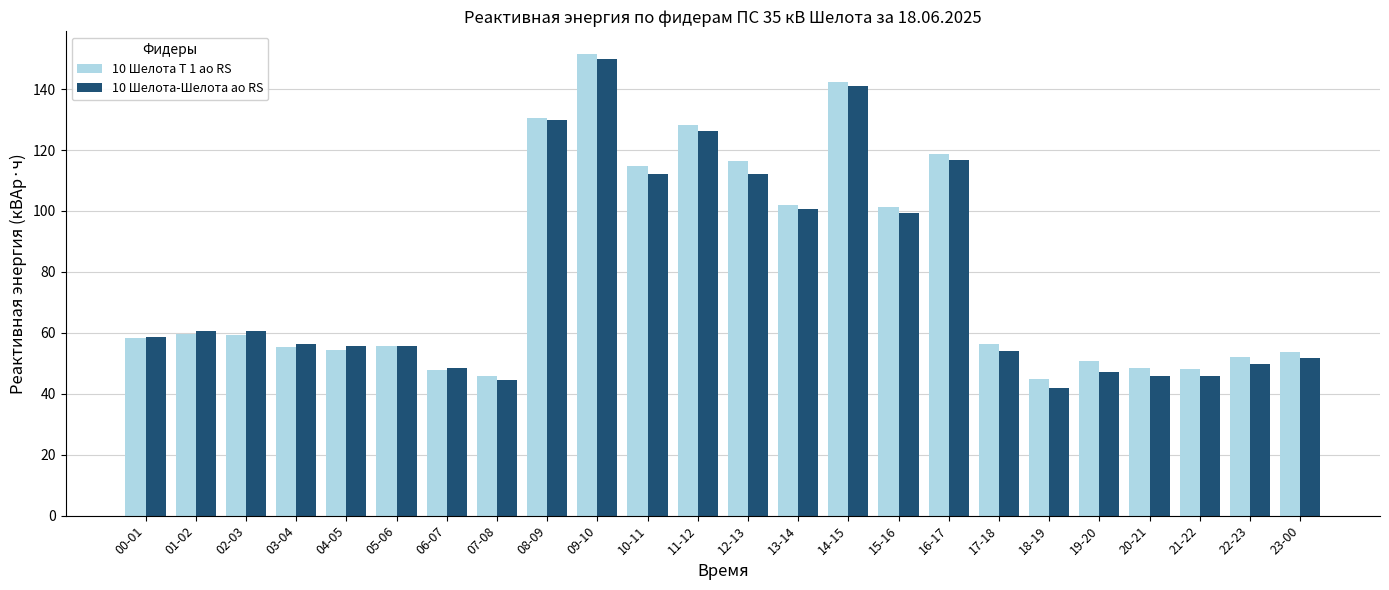

Read the 10 Шелота Т 1 ао RS value at 03-04.

55.2